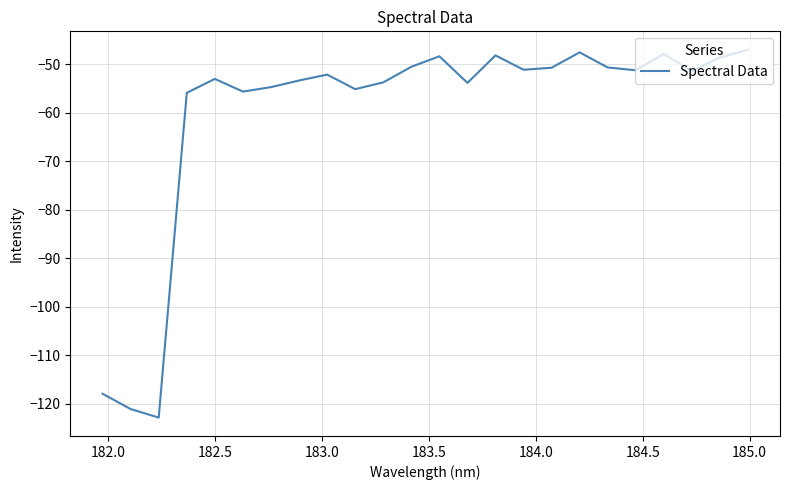

What is the maximum value shown in the chart?

-47.0